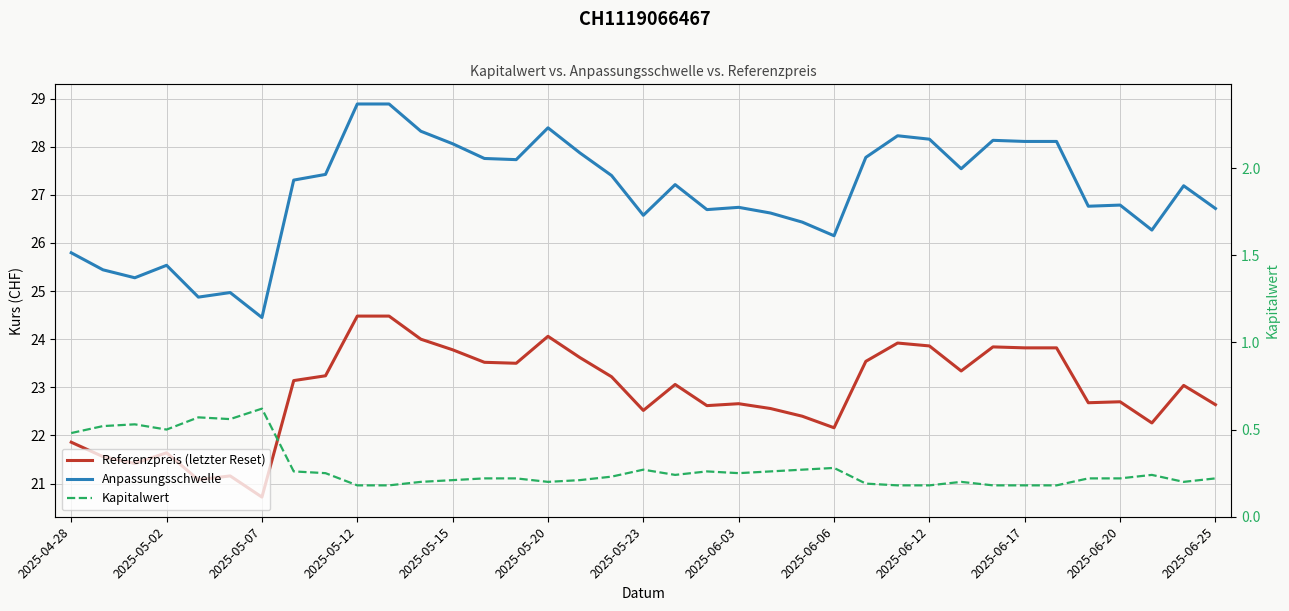

Which category has the lowest value across all series?

2025-05-12